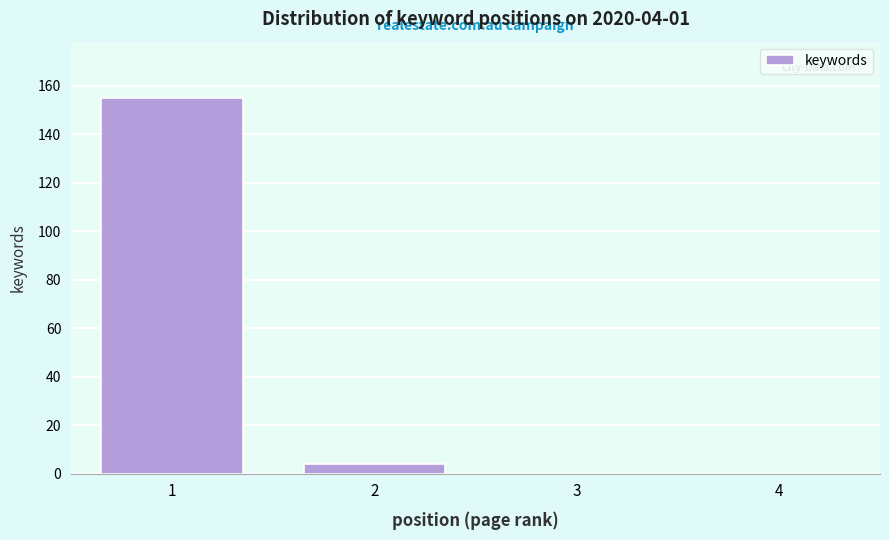

Reading left to right, list all the values displayed in this chart.

1=155	2=4	3=0	4=0